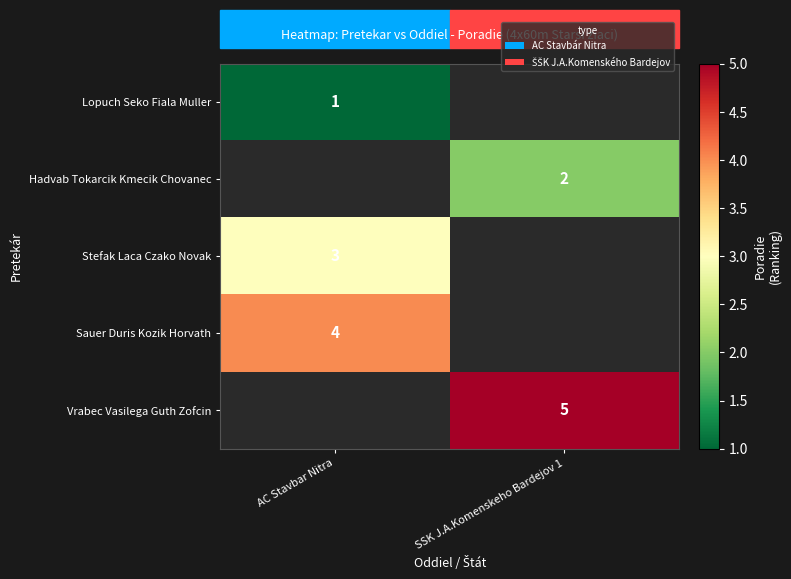

True or false: Hadvab Tokarcik Kmecik Chovanec has a value of 2 at SSK J.A.Komenskeho Bardejov 1.

True